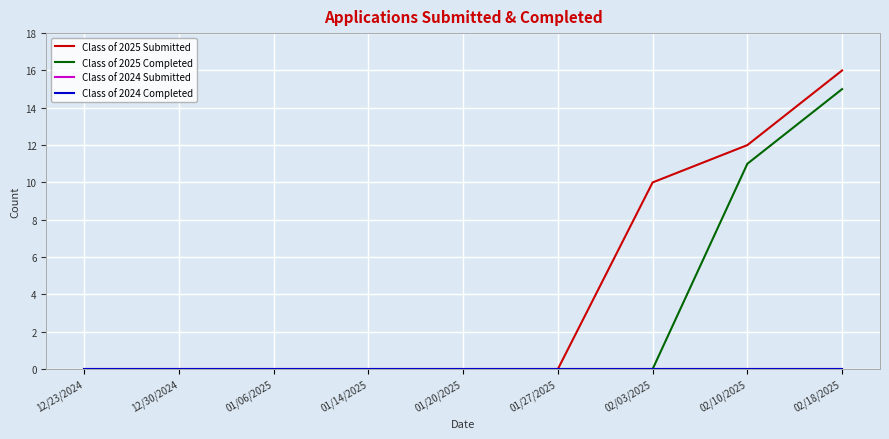

How many lines are shown in the chart?

4